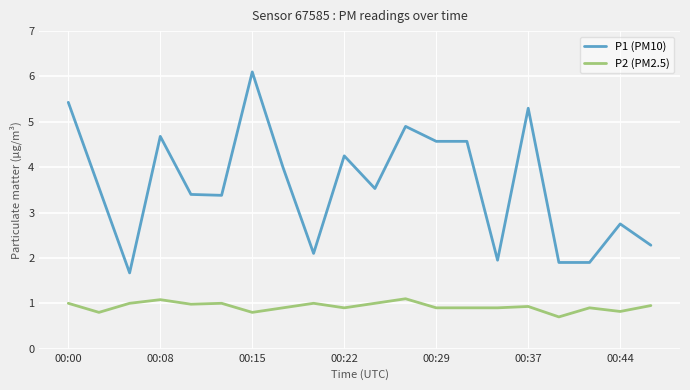

Is this an area chart (filled region under the line)?

No